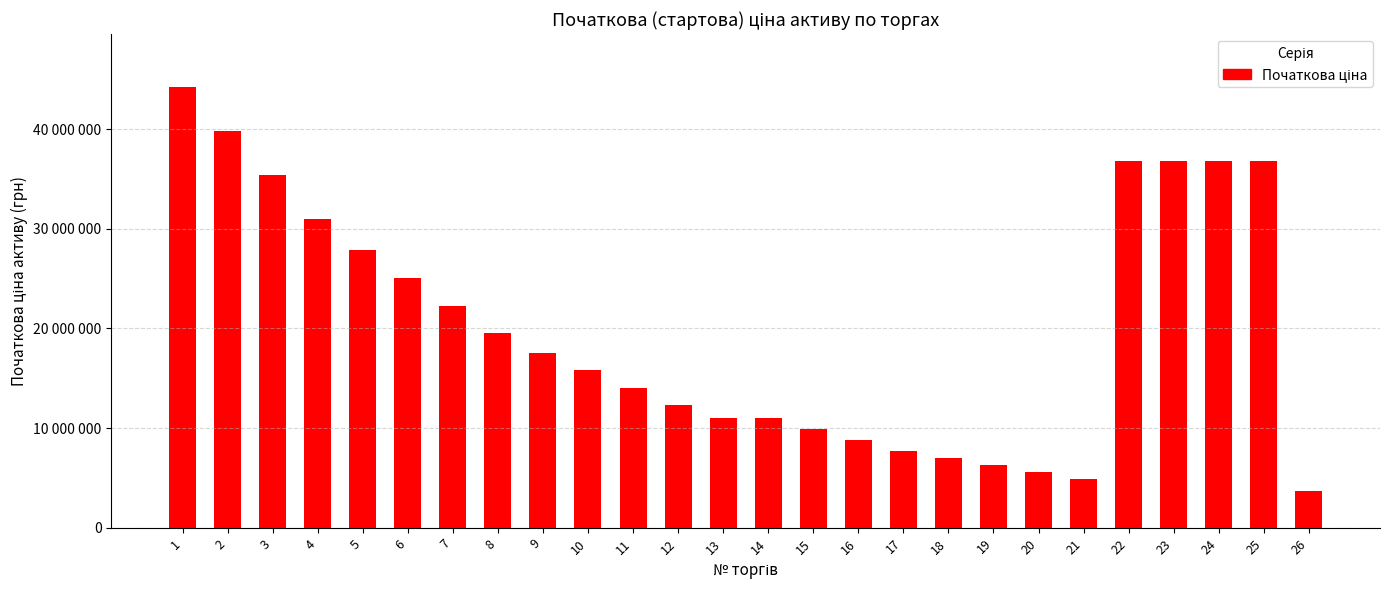

What is the ratio of the value at 10 to the value at 16?

1.8